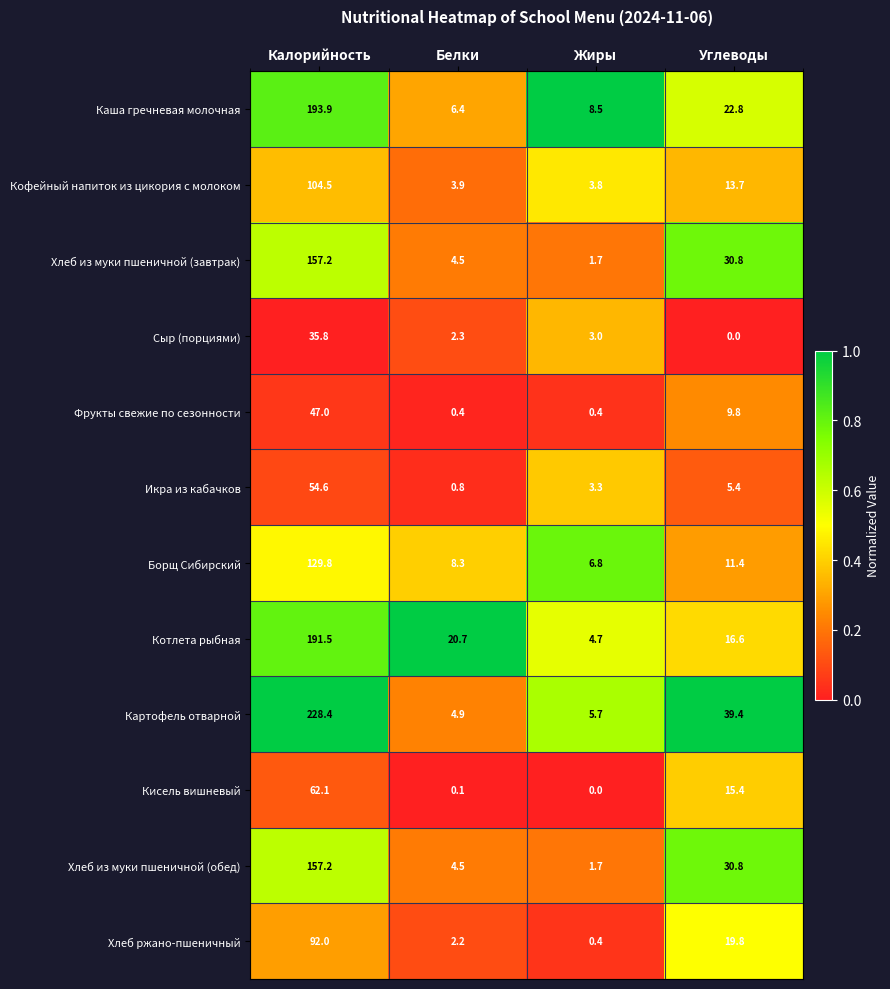

Count the number of categories in the chart.

4